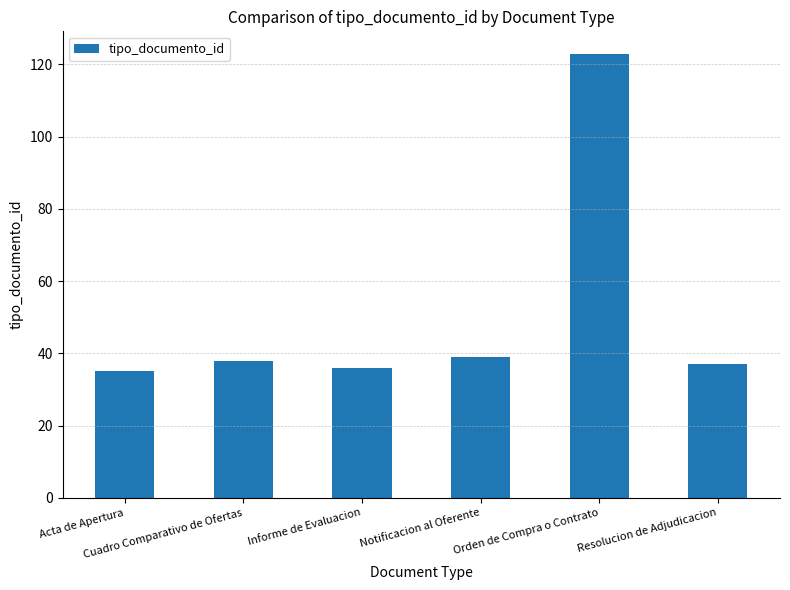

What is the sum of the values at Orden de Compra o Contrato and Informe de Evaluacion?

159